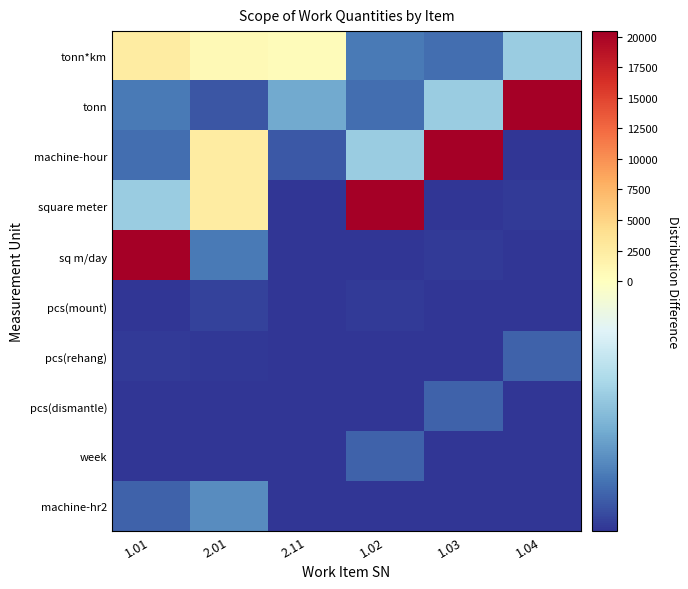

Rank the series by their maximum value, from lowest to highest.

pcs(mount), pcs(rehang), pcs(dismantle), week, machine-hr2, tonn*km, tonn, machine-hour, square meter, sq m/day